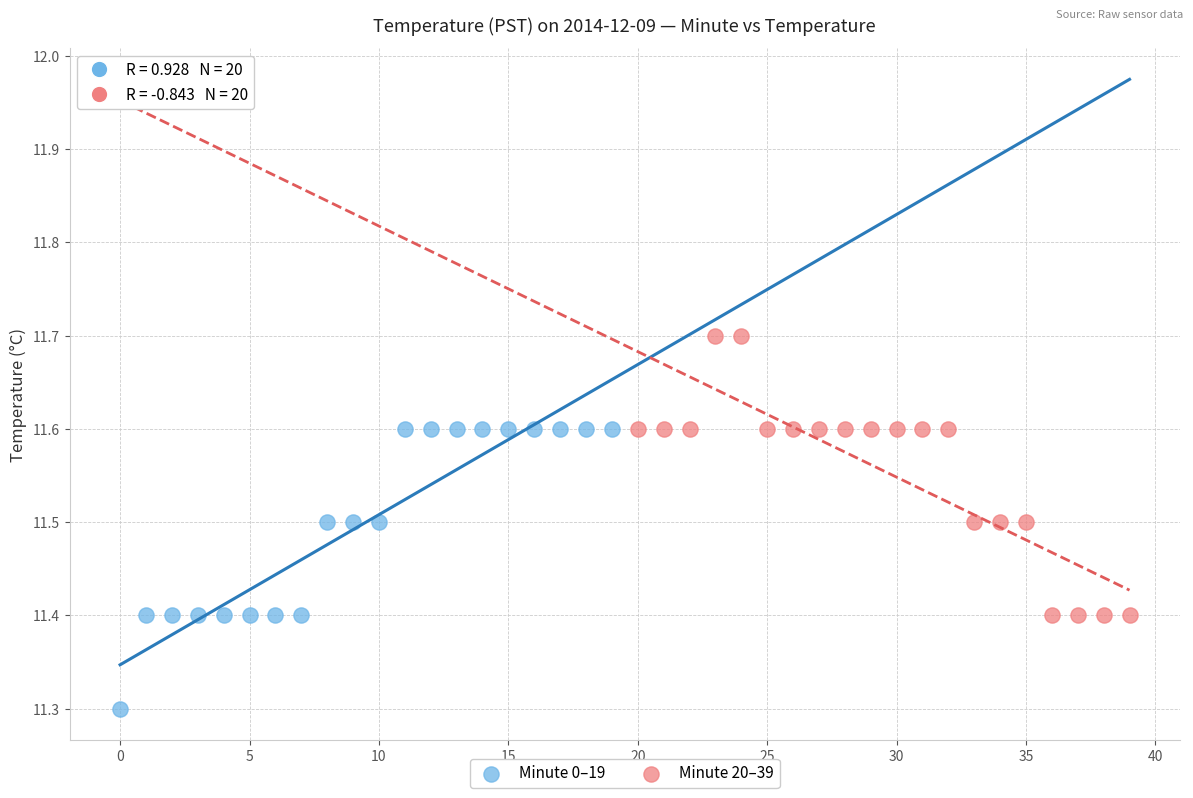

Which series reaches the minimum Y coordinate?

Minute 0–19